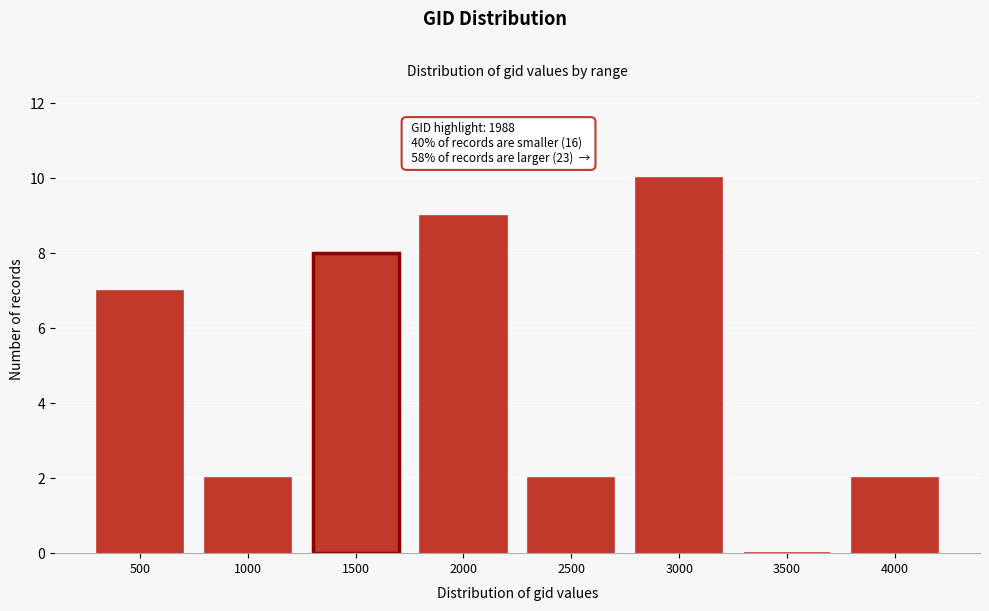

Reading left to right, what are all the values shown in this chart?

500=7	1000=2	1500=8	2000=9	2500=2	3000=10	3500=0	4000=2